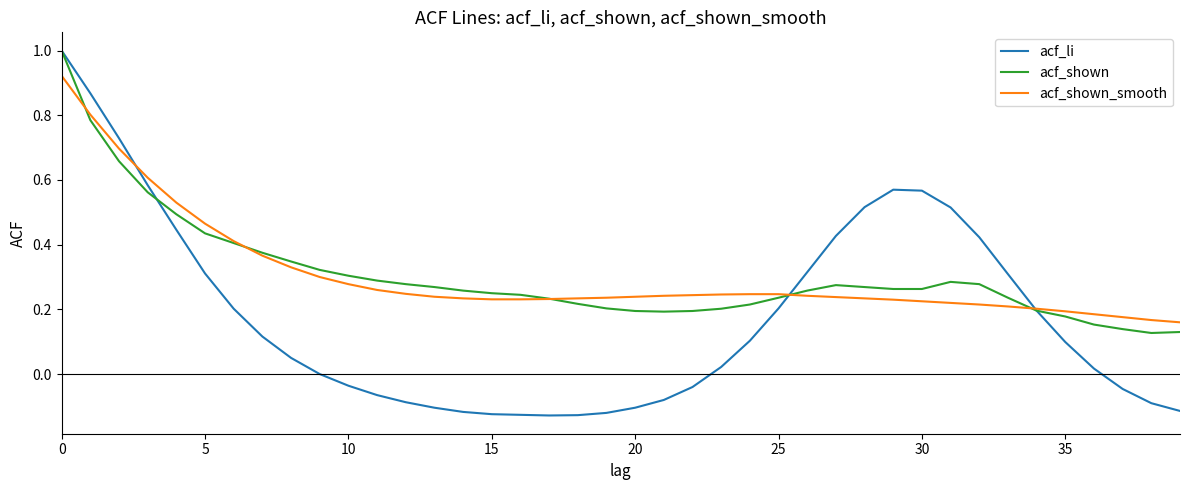

What is the maximum value shown in the chart?

1.0